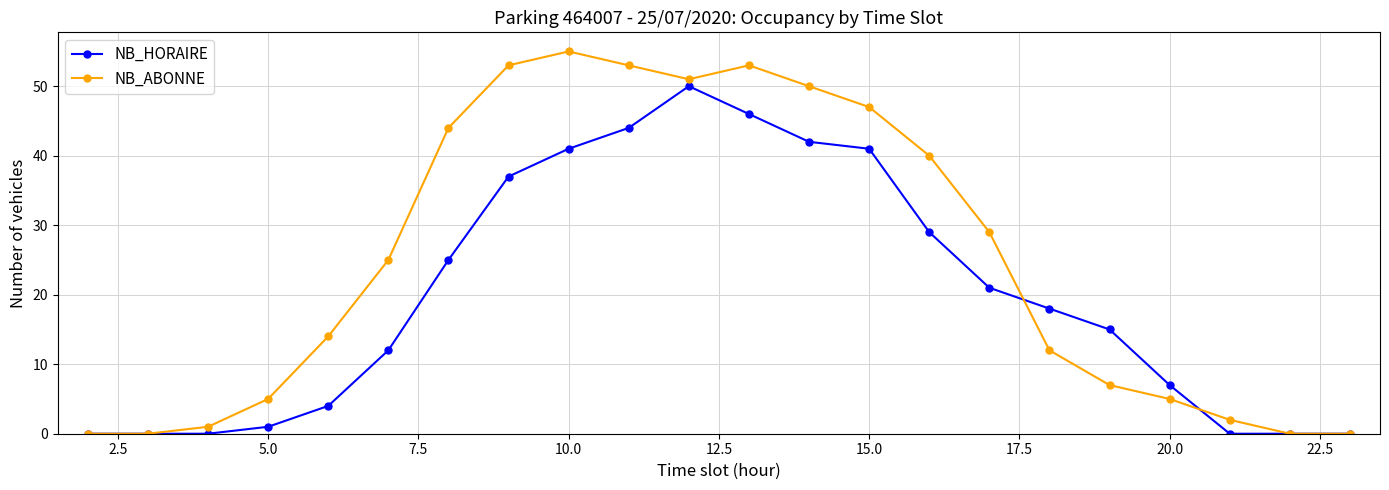

Which series has the largest total across all categories?

NB_ABONNE